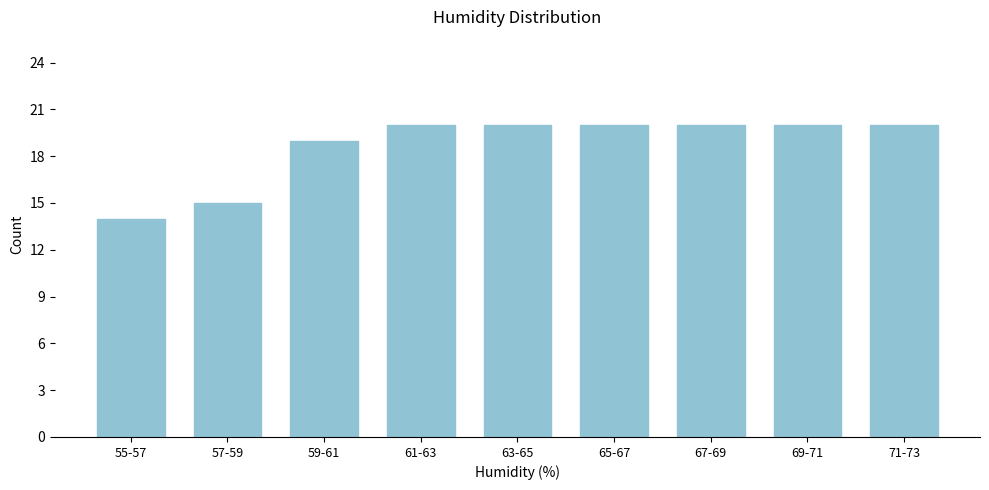

Reading right to left, what are all the values shown in this chart?

20	20	20	20	20	20	19	15	14